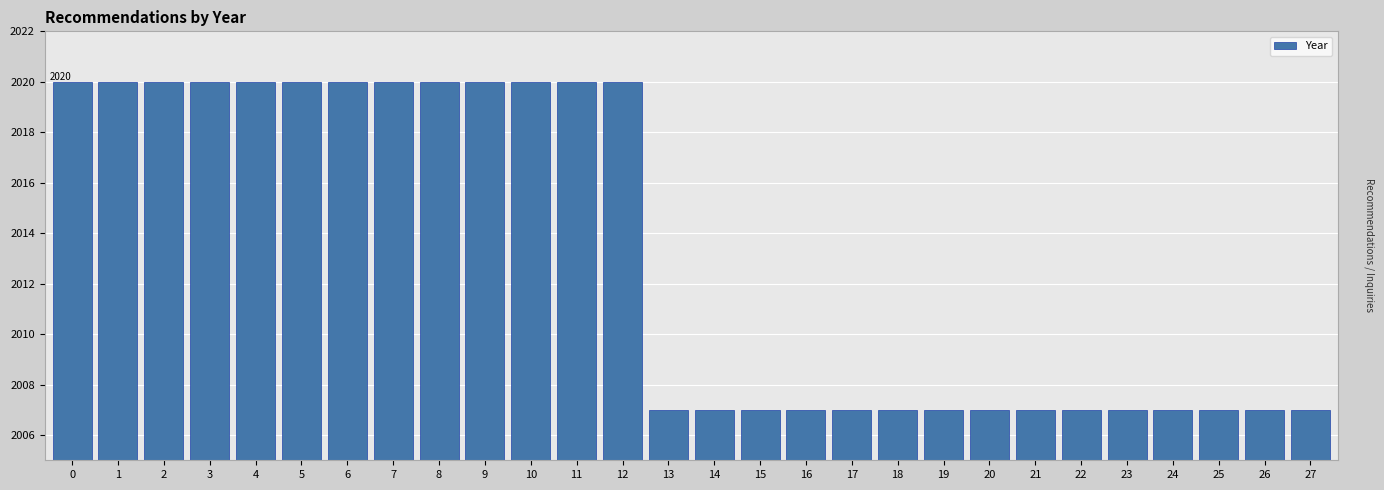

Are the bars grouped side by side (vs. stacked)?

No